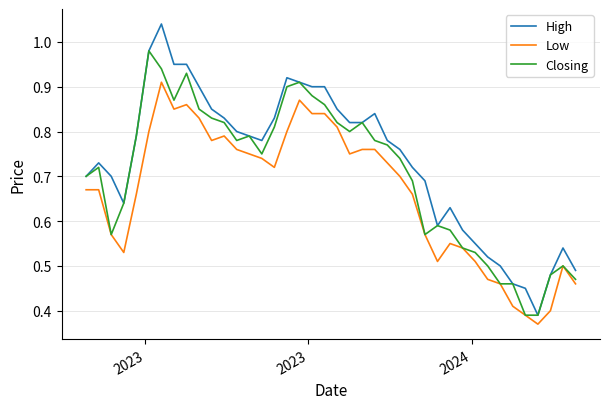

List the series in order of their overall mean, lowest first.

Low, Closing, High